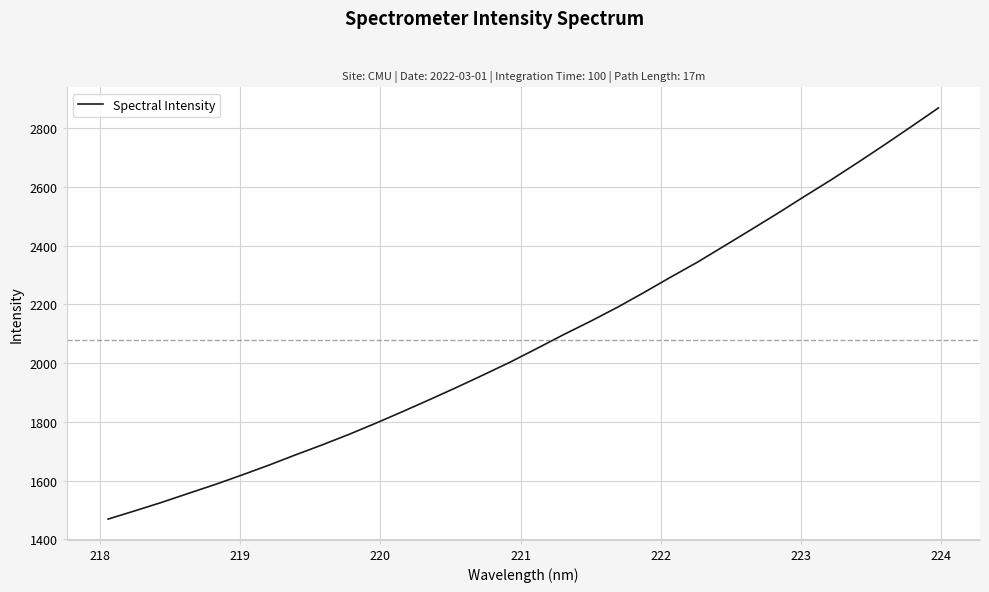

What is the difference between the maximum and minimum values?

1400.7